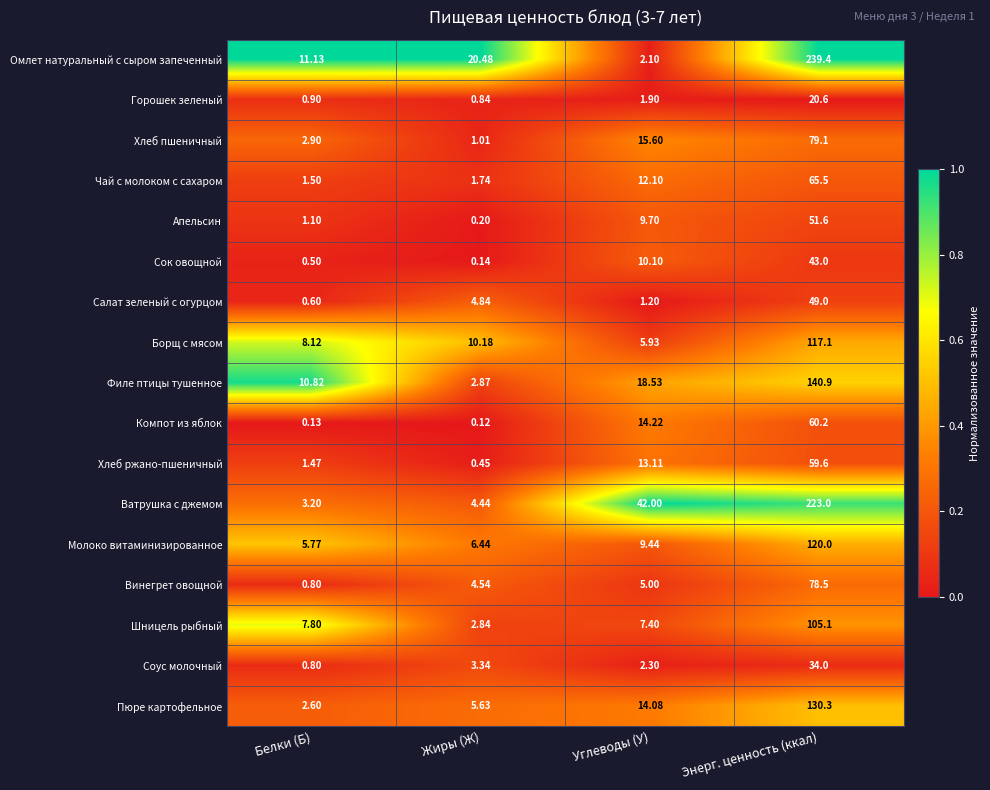

At which label does Ватрушка с джемом reach its peak?

Энерг. ценность (ккал)